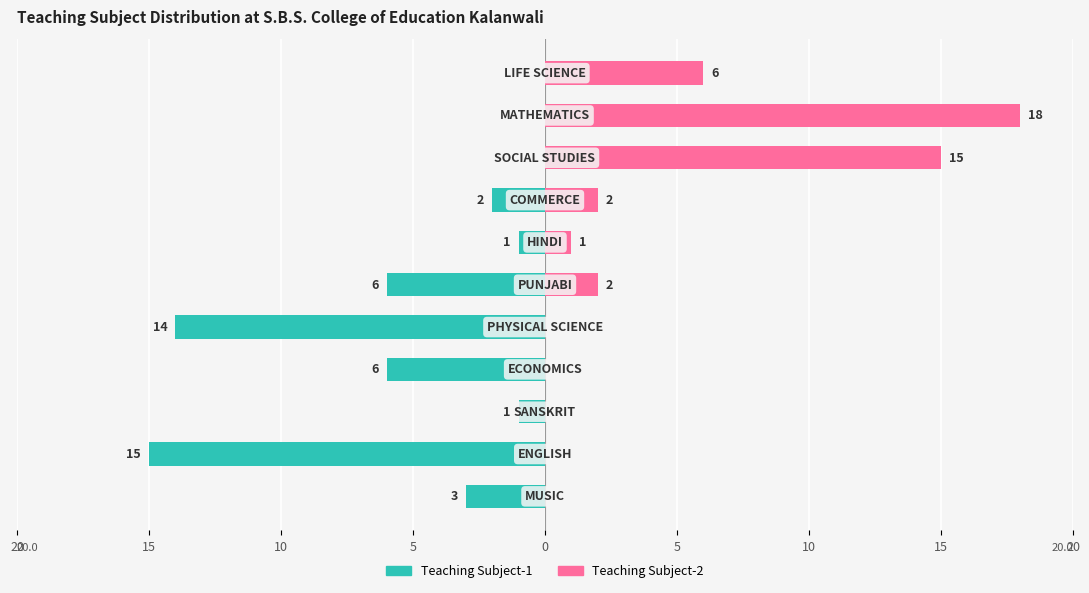

How many groups of bars are there?

11